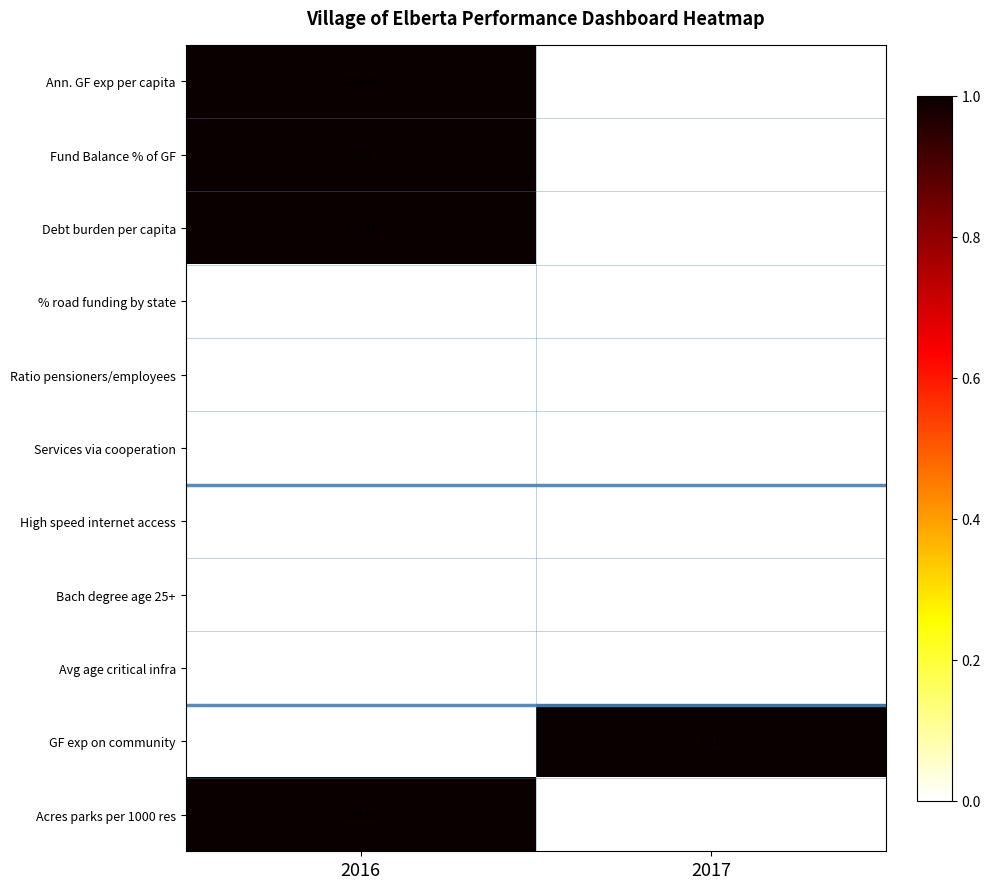

Which series has the largest total across all categories?

Ann. GF exp per capita